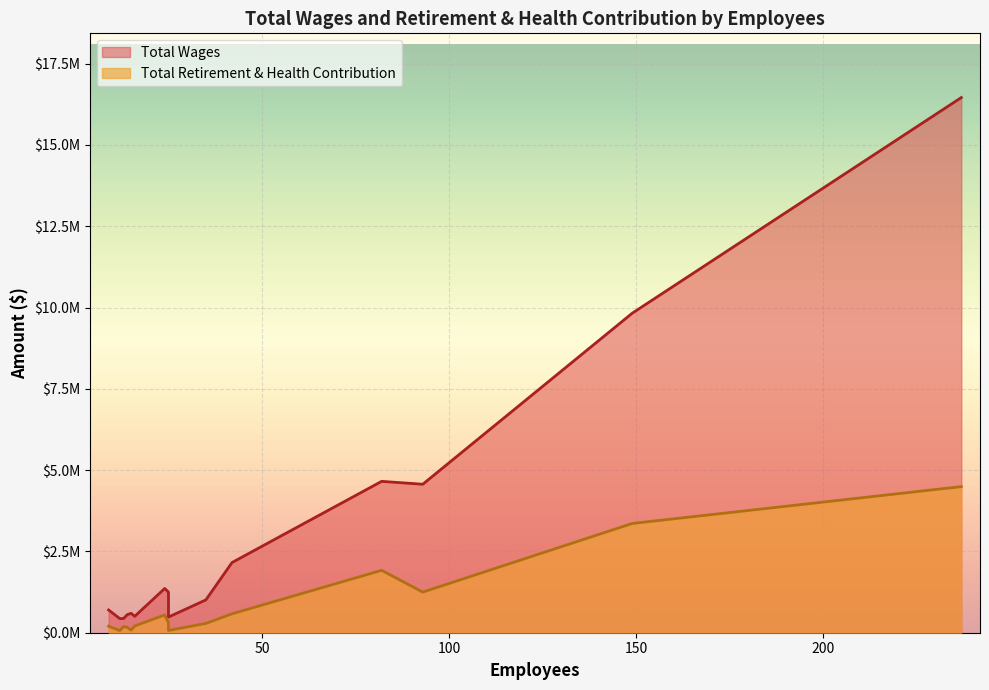

The value of Total Wages at 35 is 1008774. True or false?

True